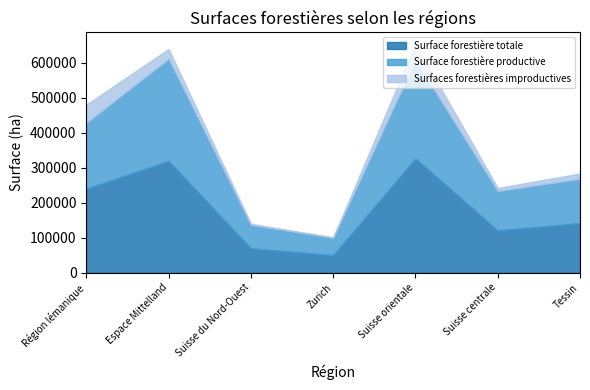

Reading right to left, transcribe all the data shown in this chart.

Surface forestière totale: 141814	121090	327205	50260	69932	319934	240361
Surface forestière productive: 127088	112800	281120	49689	66934	292064	188690
Surfaces forestières improductives: 14726	8290	46085	571	2998	27870	51671